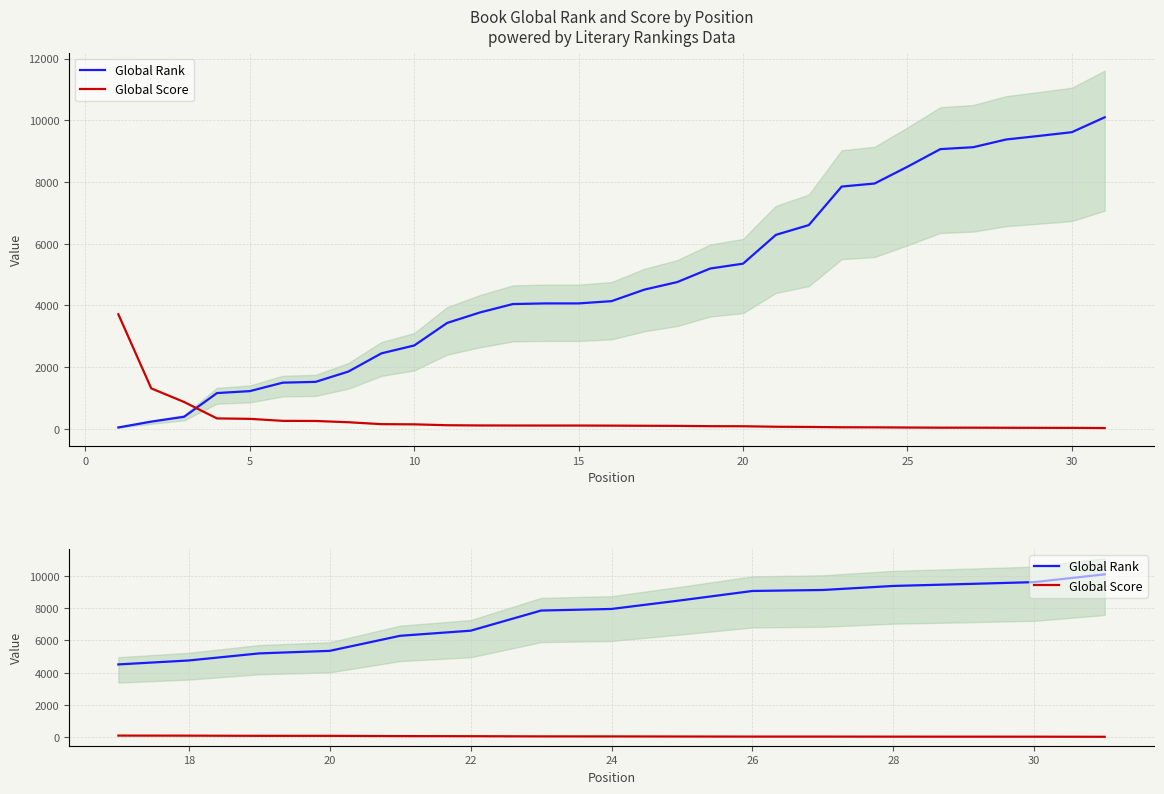

How many data points in Global Rank are less than 7947?

7